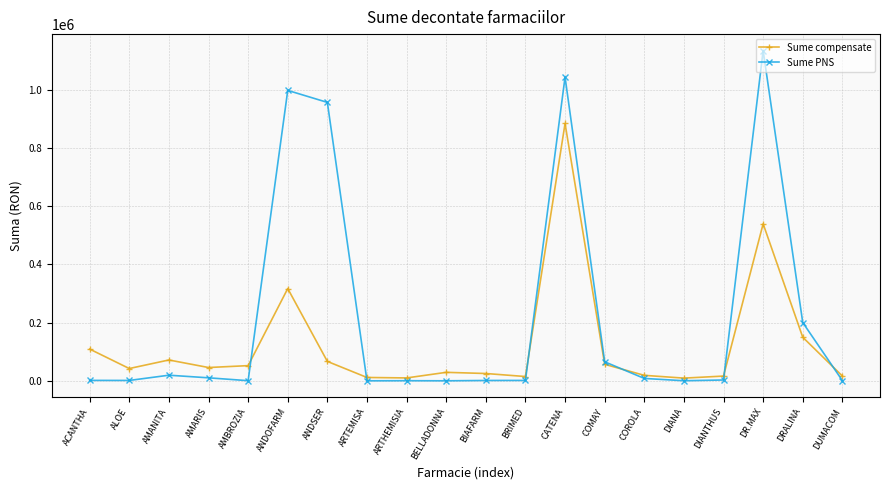

What are all the series names shown in the legend?

Sume compensate, Sume PNS